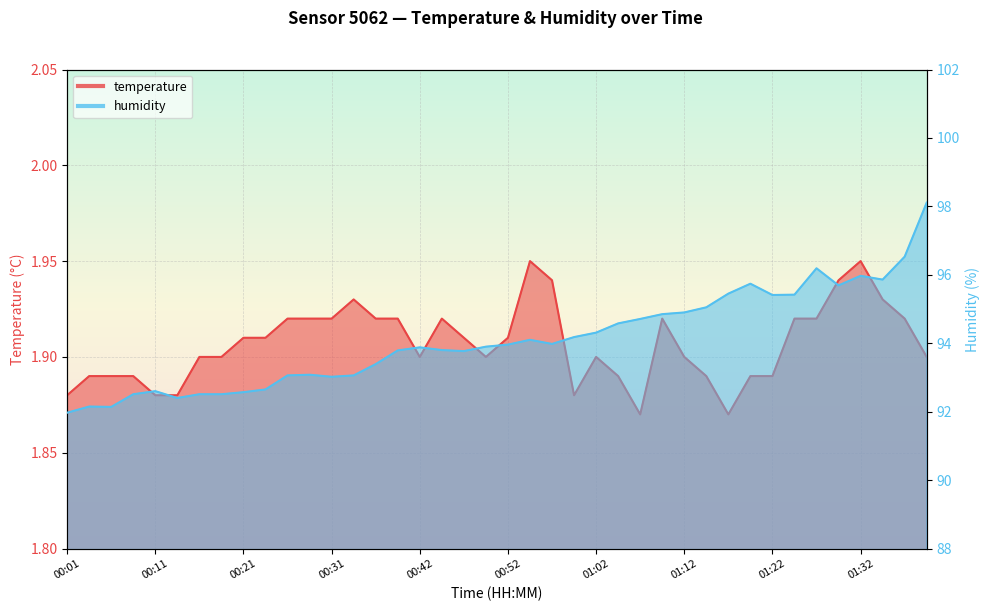

Is it true that humidity equals 95.4 at 01:25?

True